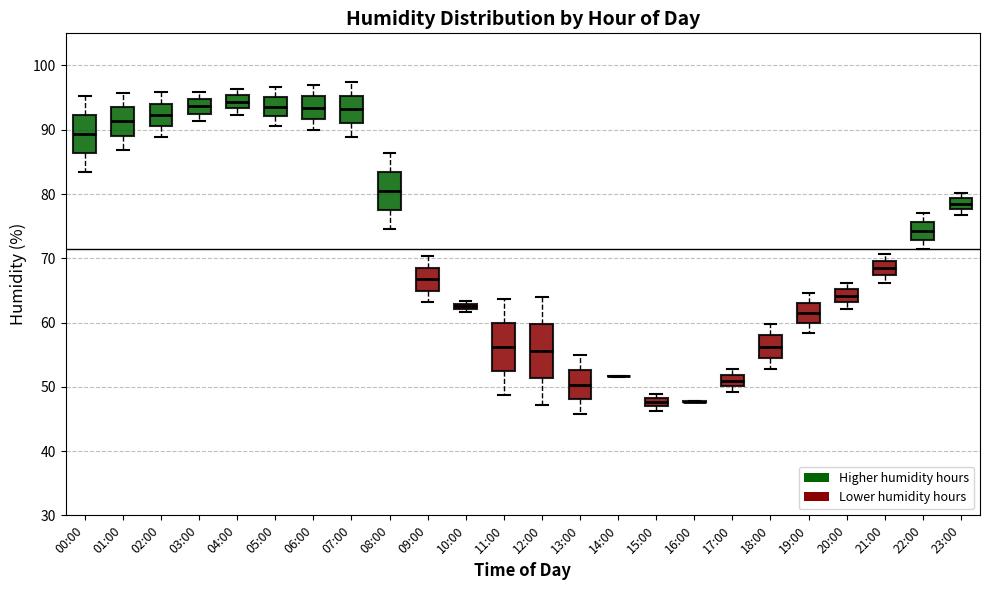

Where is the lower edge of the box for 18:00 on the y-axis? The values are not printed on the chart, so give them approximately, as read against the axis.

54